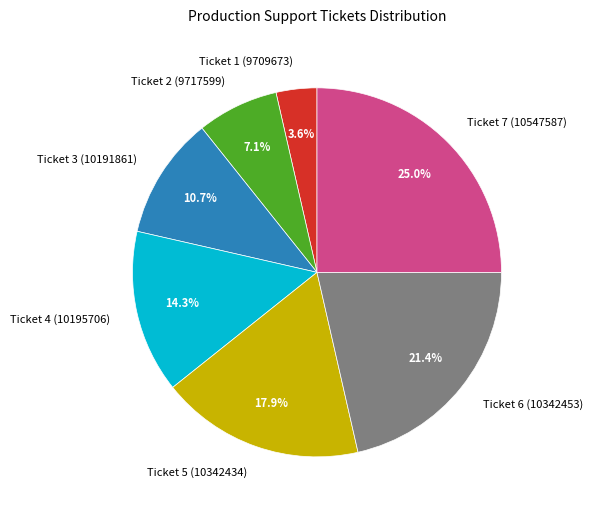

Do Ticket 1 (9709673) and Ticket 2 (9717599) together represent more than half of the pie?

No